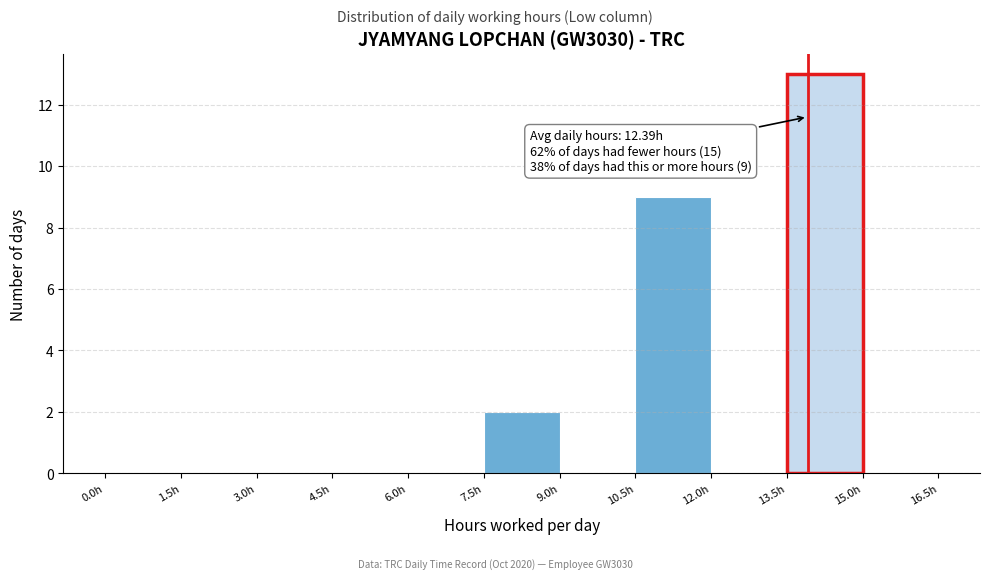

Over which range of the x-axis is the bar tallest?

13.5 to 15.0